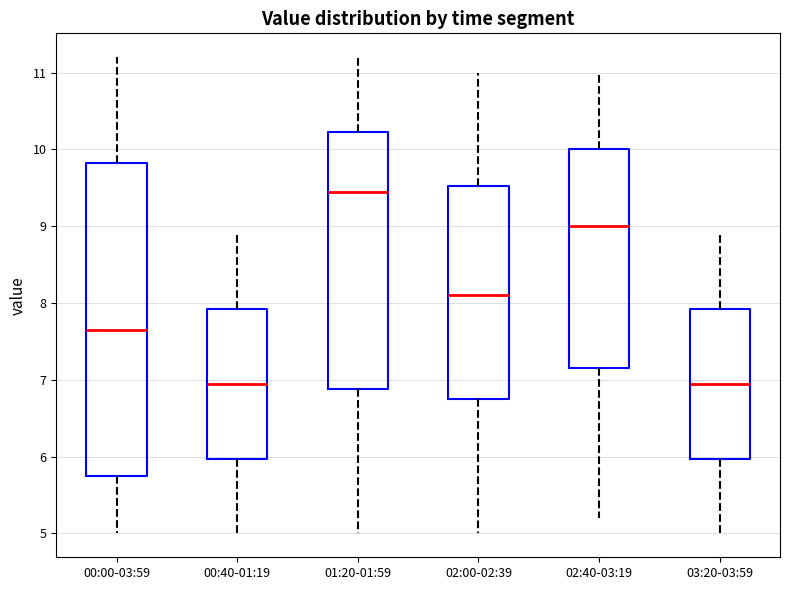

Comparing the boxes themselves (not the whiskers), which one is the tallest?

00:00-03:59